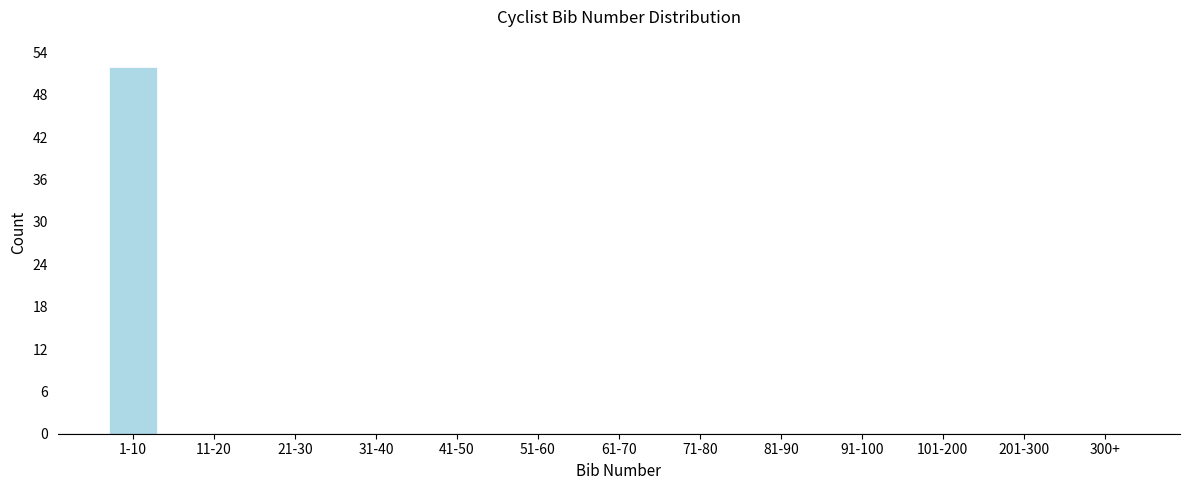

Reading left to right, transcribe all the data shown in this chart.

1-10=52	11-20=0	21-30=0	31-40=0	41-50=0	51-60=0	61-70=0	71-80=0	81-90=0	91-100=0	101-200=0	201-300=0	300+=0